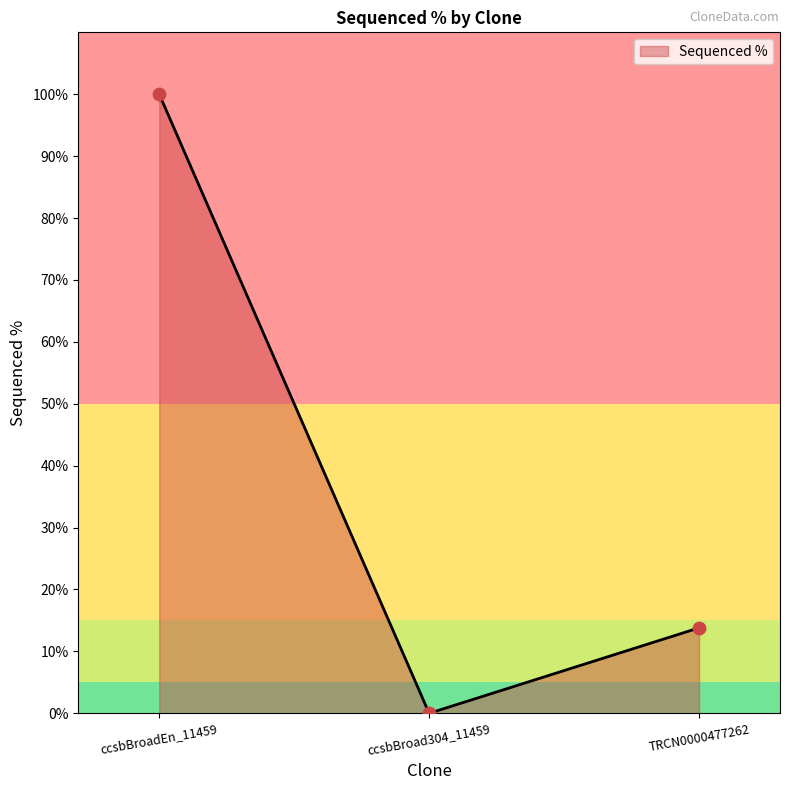

What is the change in value from ccsbBroadEn_11459 to ccsbBroad304_11459?

-100.0